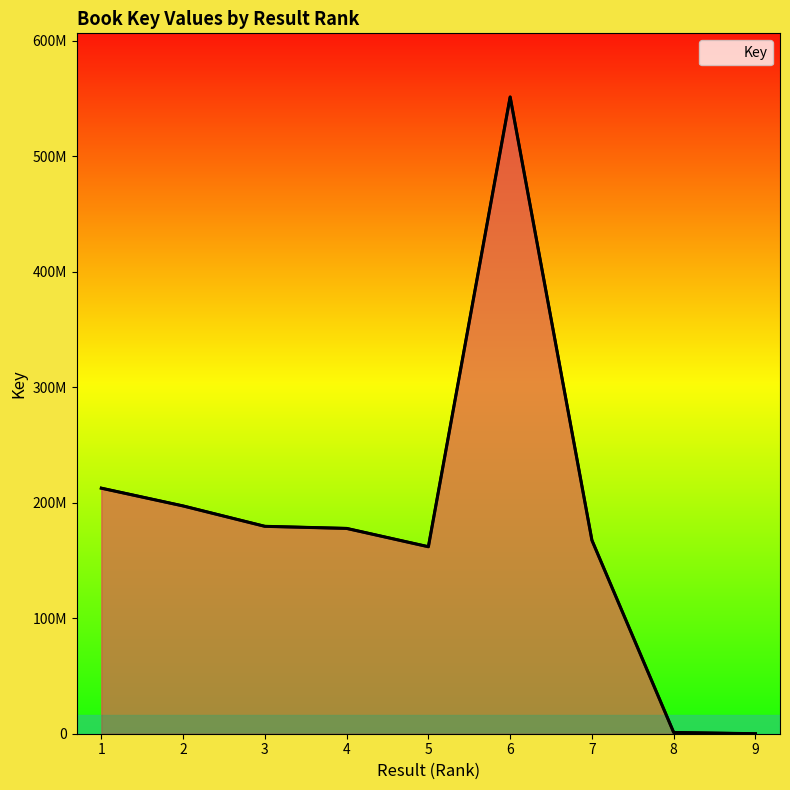

What is the smallest value displayed?

6320